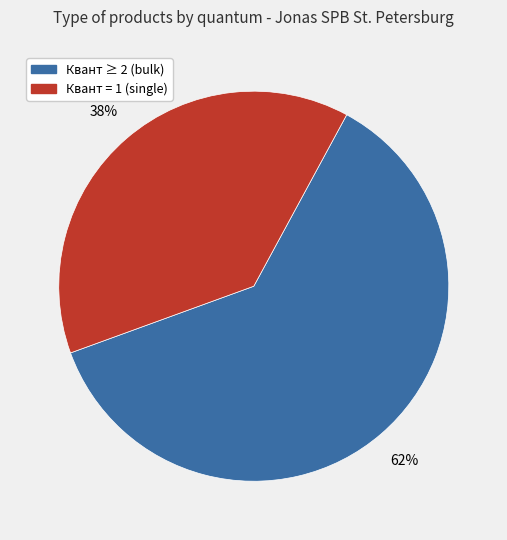

Which slice is the largest?

Квант ≥ 2 (bulk)